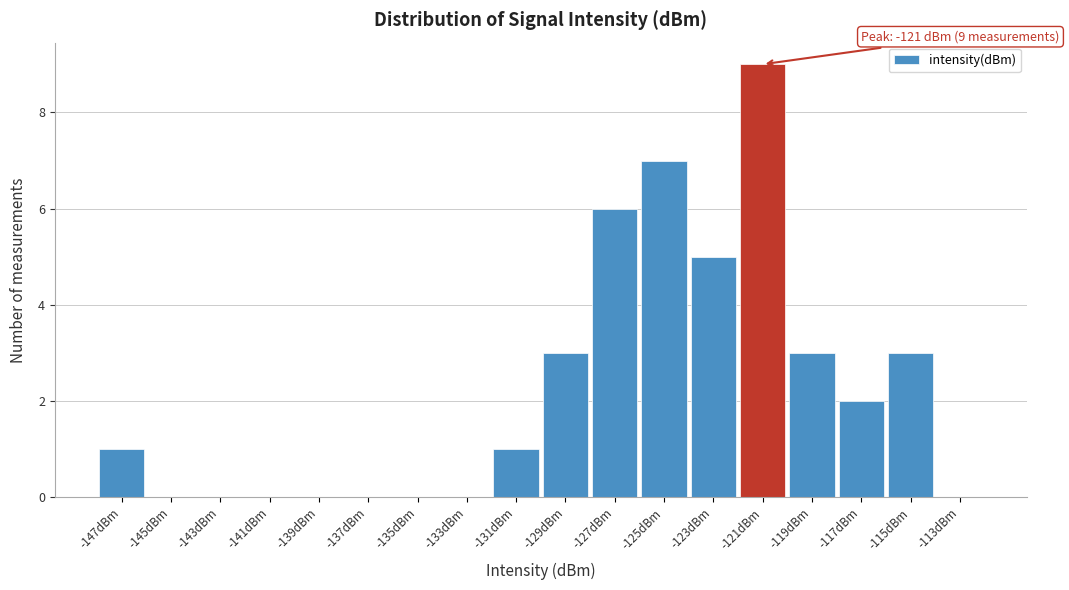

Over which range of the x-axis is the bar tallest?

-122 to -120